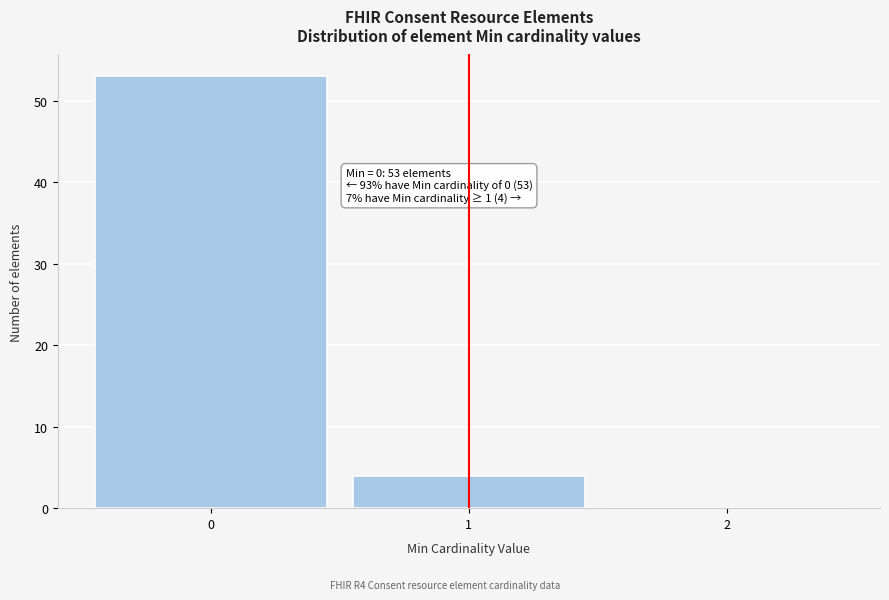

Over which range of the x-axis is the bar tallest?

-0.5 to 0.5